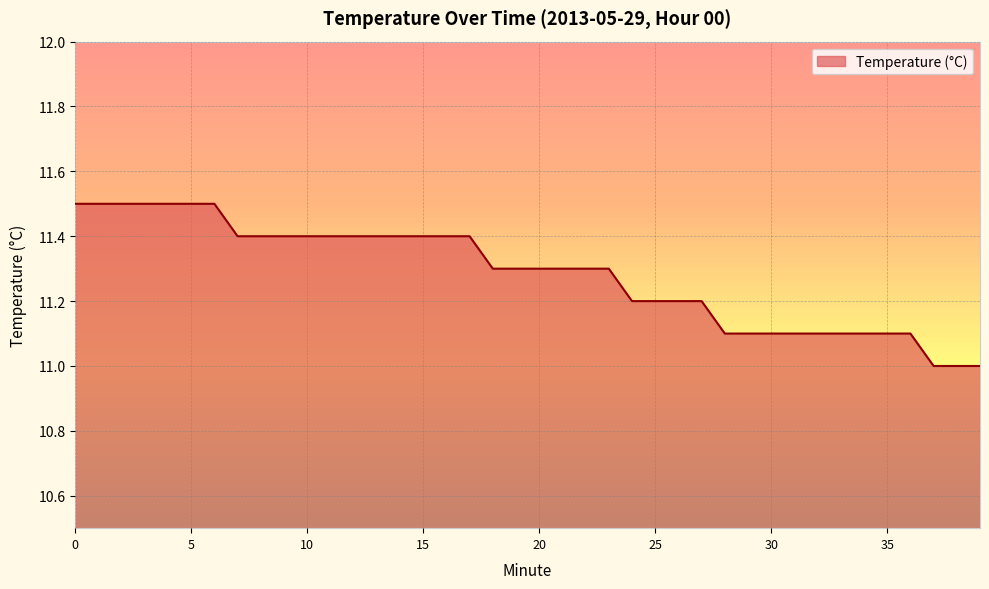

What is the difference between the maximum and minimum values?

0.5